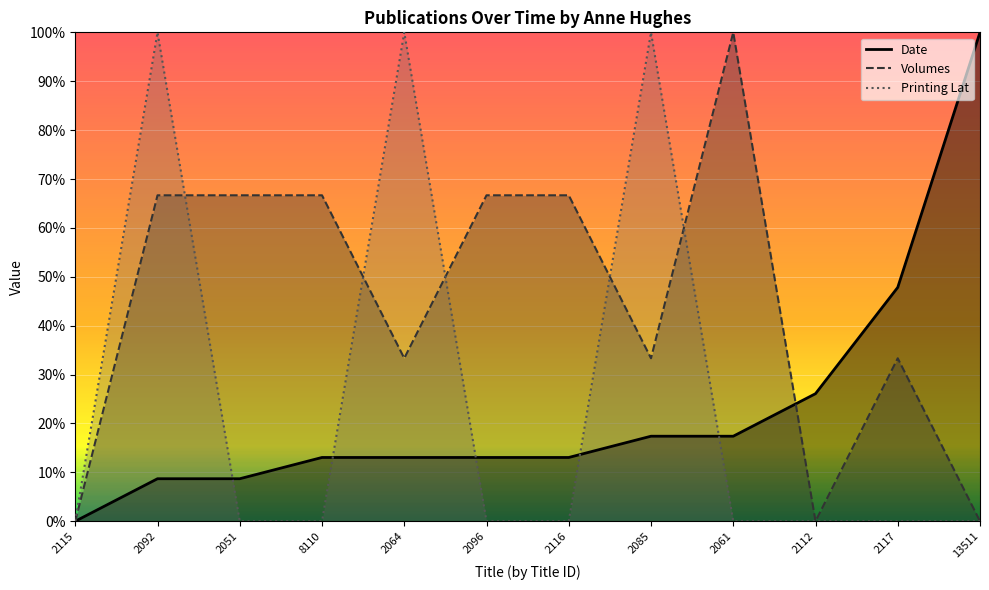

How many series are shown in this chart?

3